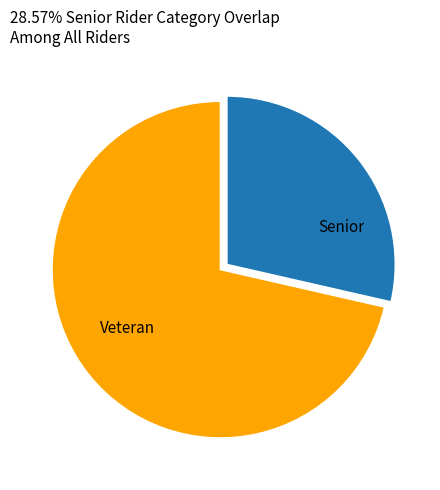

What is the ratio of the value at Senior to the value at Veteran?

0.4